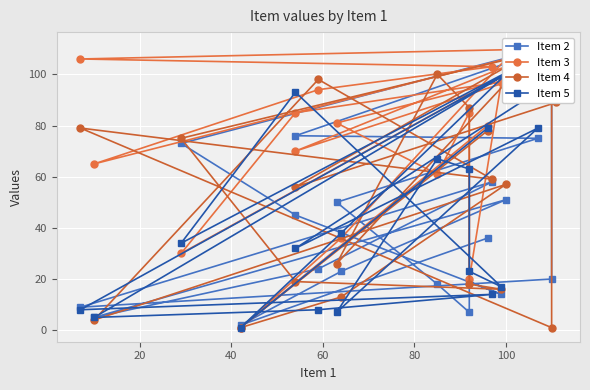

In Item 4, how many points are lower than both neighbors (excluding endpoints)?

7